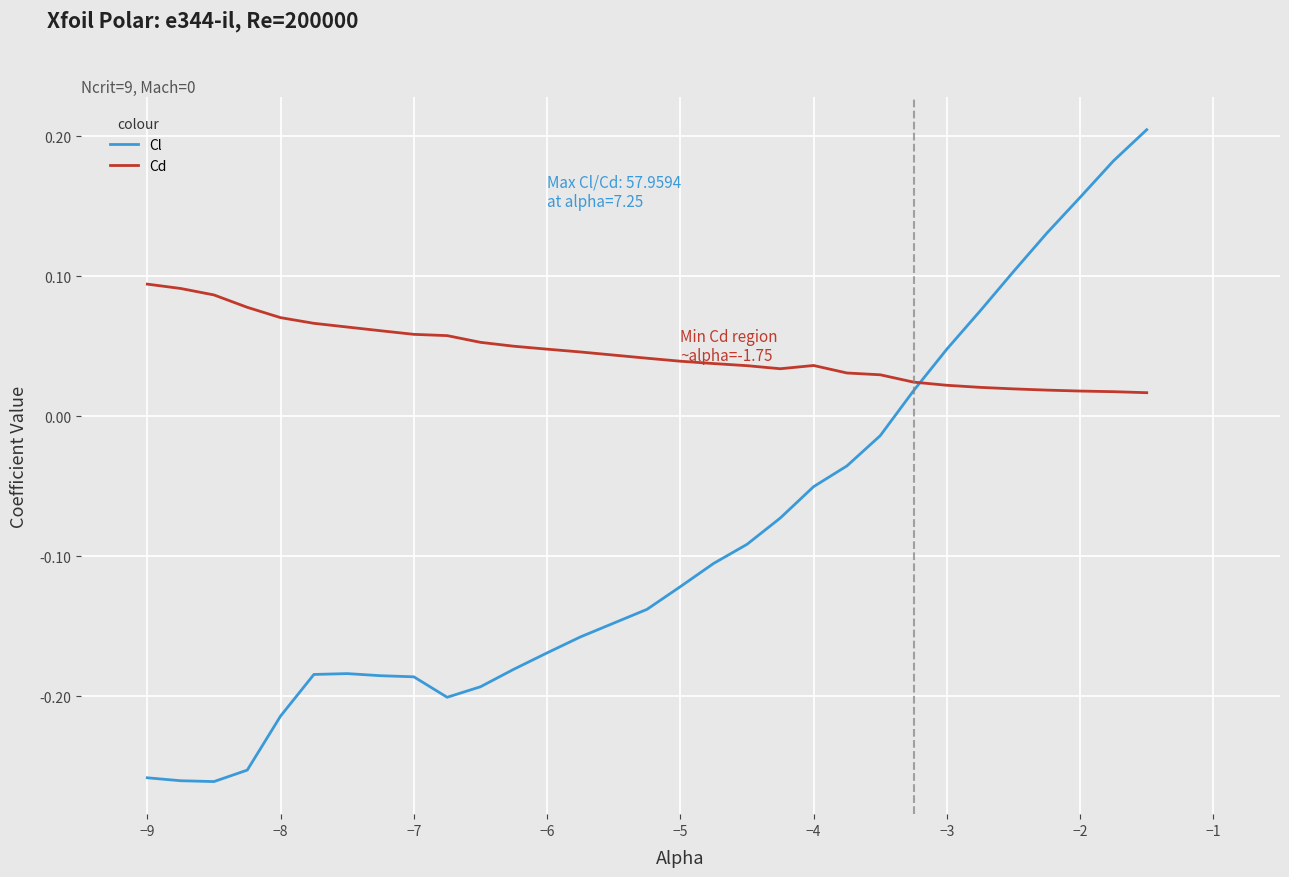

List the series in order of their peak value, lowest first.

Cd, Cl